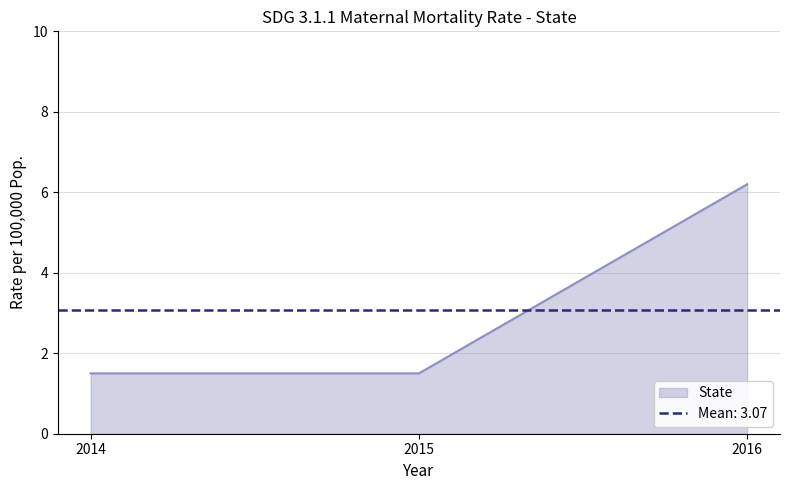

Count the number of categories in the chart.

3